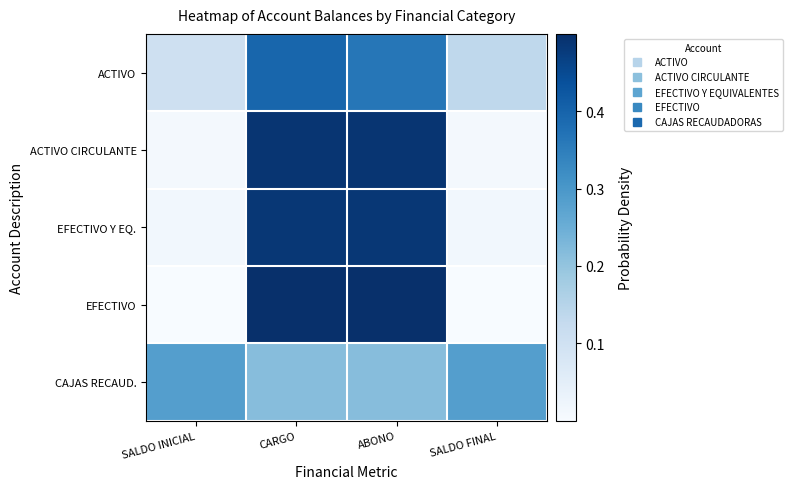

At which category does the chart reach its minimum across all series?

SALDO FINAL